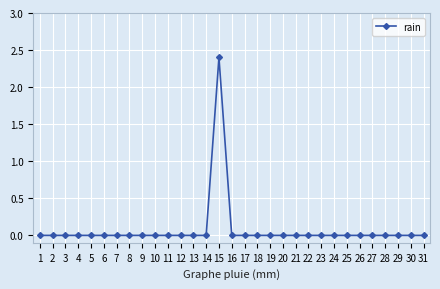

Reading right to left, extract all data points from this chart.

0.0	0.0	0.0	0.0	0.0	0.0	0.0	0.0	0.0	0.0	0.0	0.0	0.0	0.0	0.0	0.0	2.4	0.0	0.0	0.0	0.0	0.0	0.0	0.0	0.0	0.0	0.0	0.0	0.0	0.0	0.0